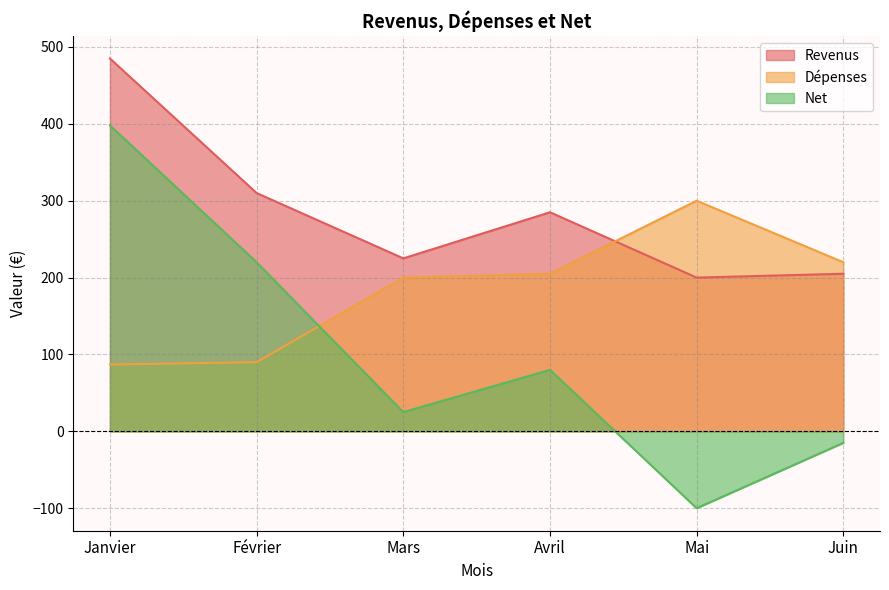

Rank the categories by Net value from highest to lowest.

Janvier, Février, Avril, Mars, Juin, Mai